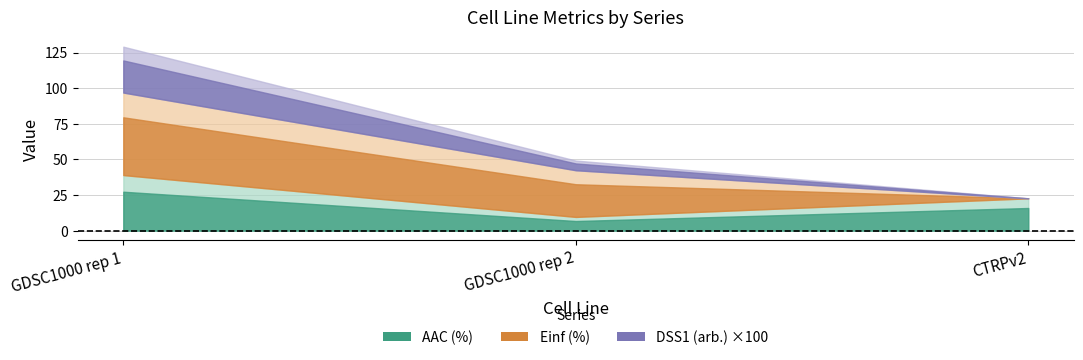

Reading left to right, list all the values displayed in this chart.

AAC (%): 39.0	9.6	22.7
Einf (%): 57.9	32.8	0.0
DSS1 (arb.): 0.3	0.1	0.0